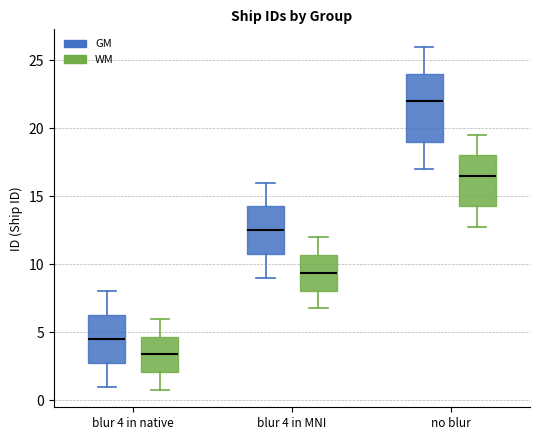

Where is the lower edge of the box for blur 4 in MNI (WM) on the y-axis? The values are not printed on the chart, so give them approximately, as read against the axis.

8.0